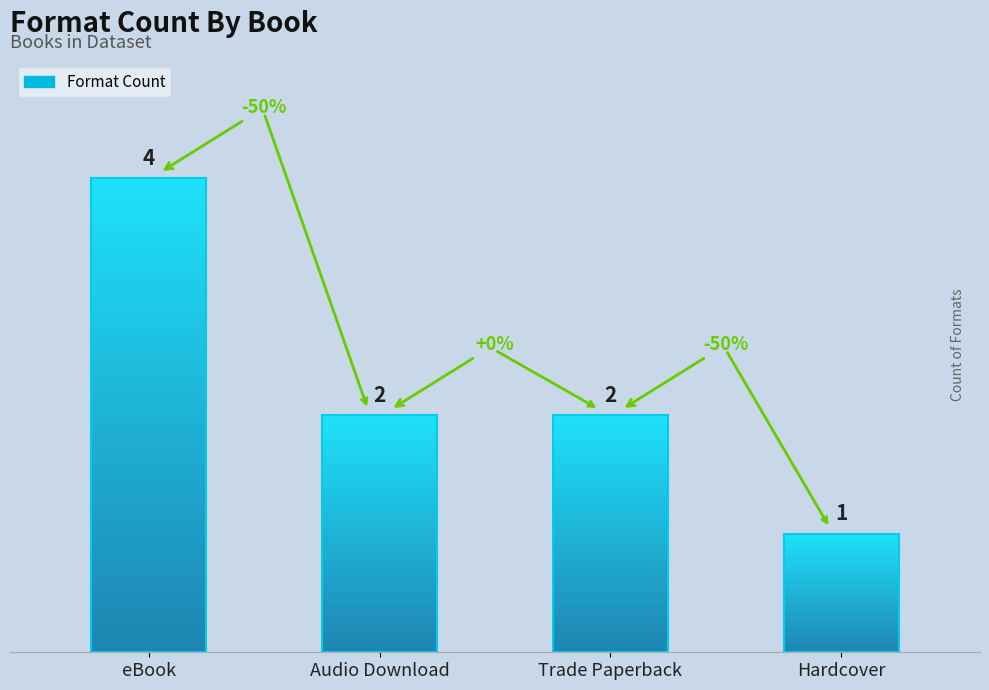

Which has a higher value, Audio Download or Hardcover?

Audio Download